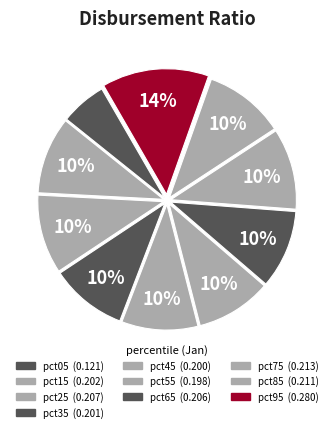

True or false: pct05 accounts for 1% of the total.

False